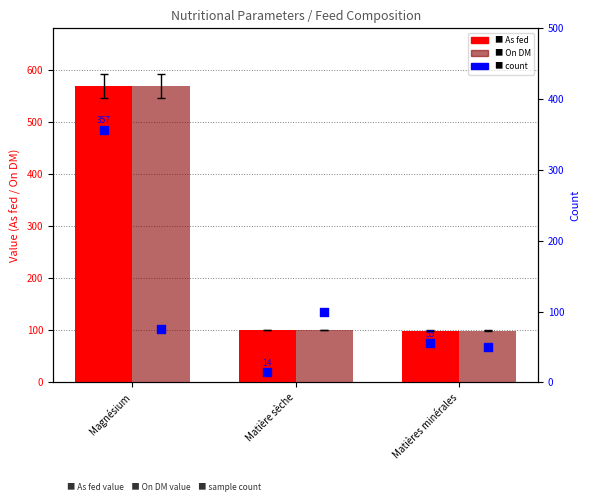

Which series reaches the maximum Y coordinate?

As fed